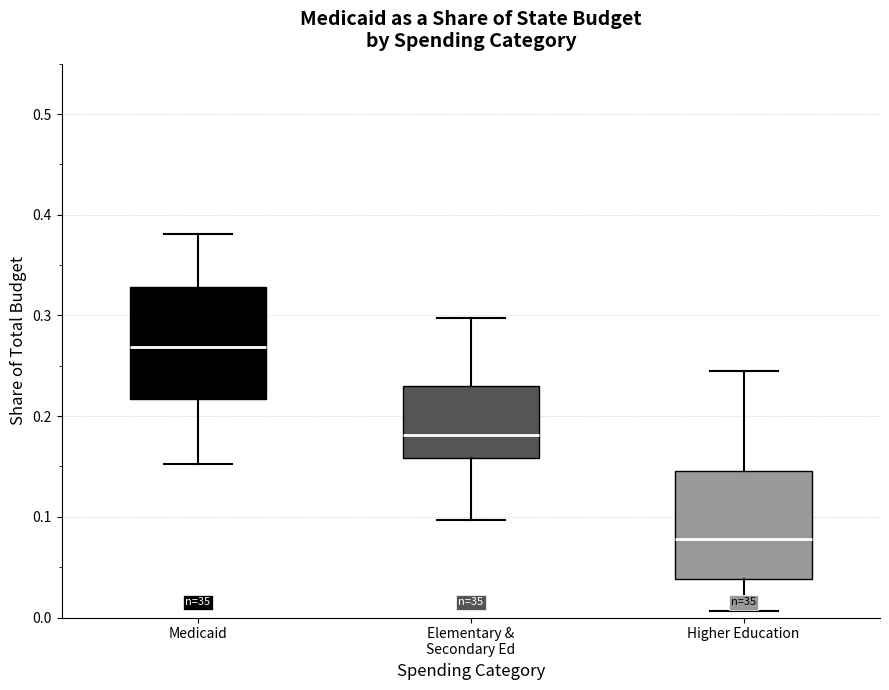

Where does the upper whisker of the box for Medicaid end on the y-axis? The values are not printed on the chart, so give them approximately, as read against the axis.

0.38